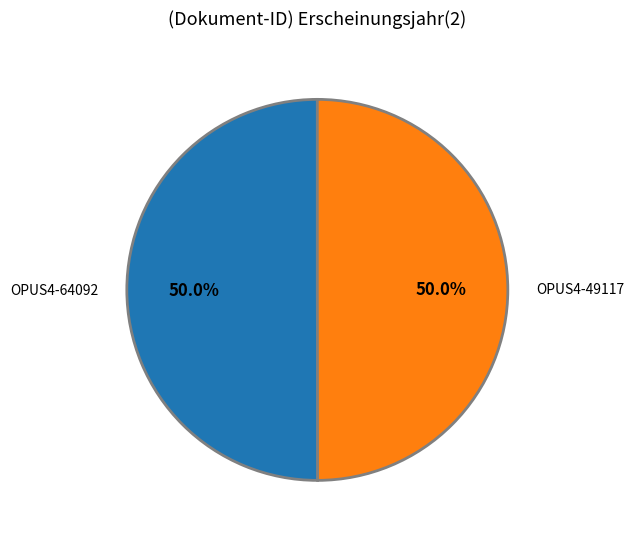

Approximately how many times larger is the value at OPUS4-49117 compared to OPUS4-64092?

1.0